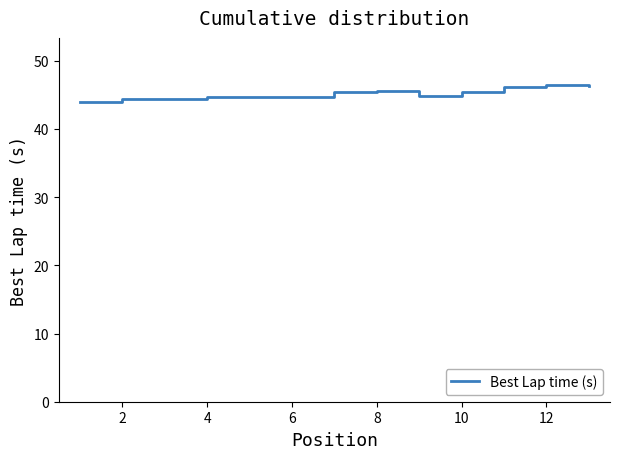

What is the minimum value shown in the chart?

44.0